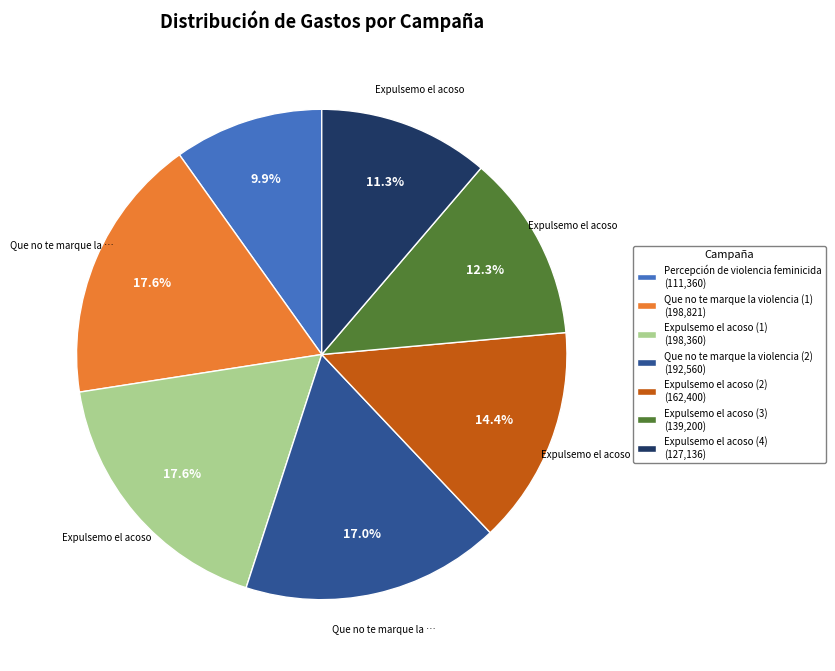

Does Expulsemo el acoso (2) (162,400) account for over 50% of the chart?

No